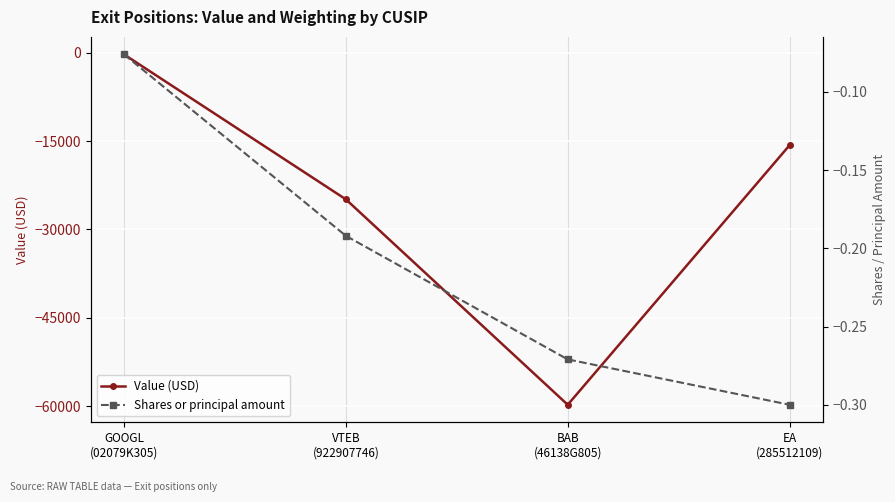

True or false: Shares or principal amount and Value (USD) cross at least once.

False